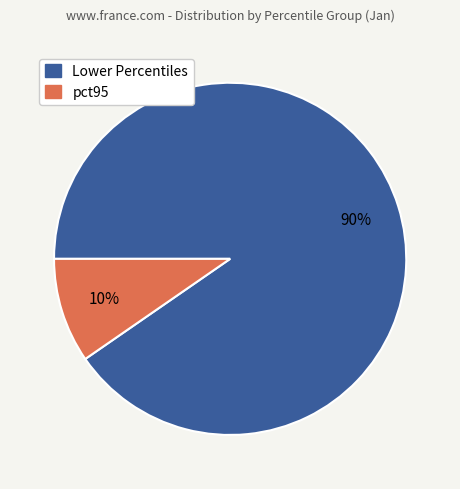

Is Lower Percentiles the majority of the pie?

Yes